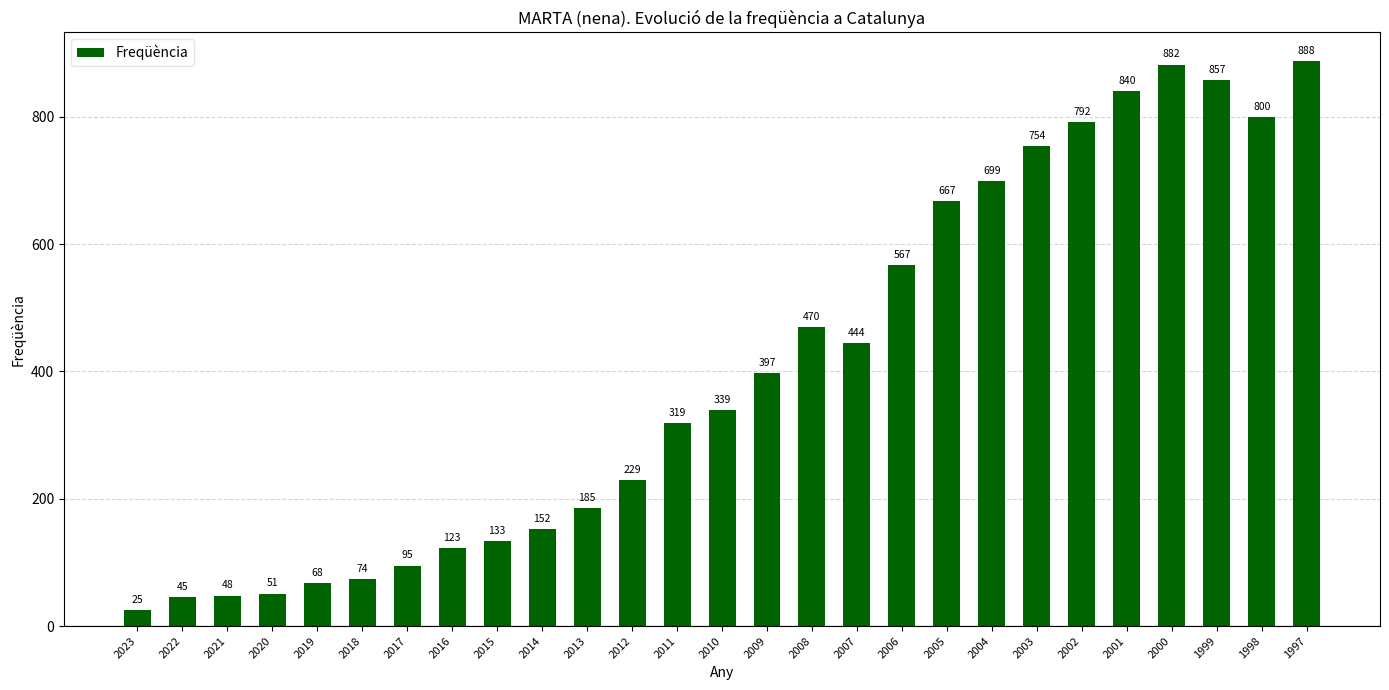

What is the average value?

405